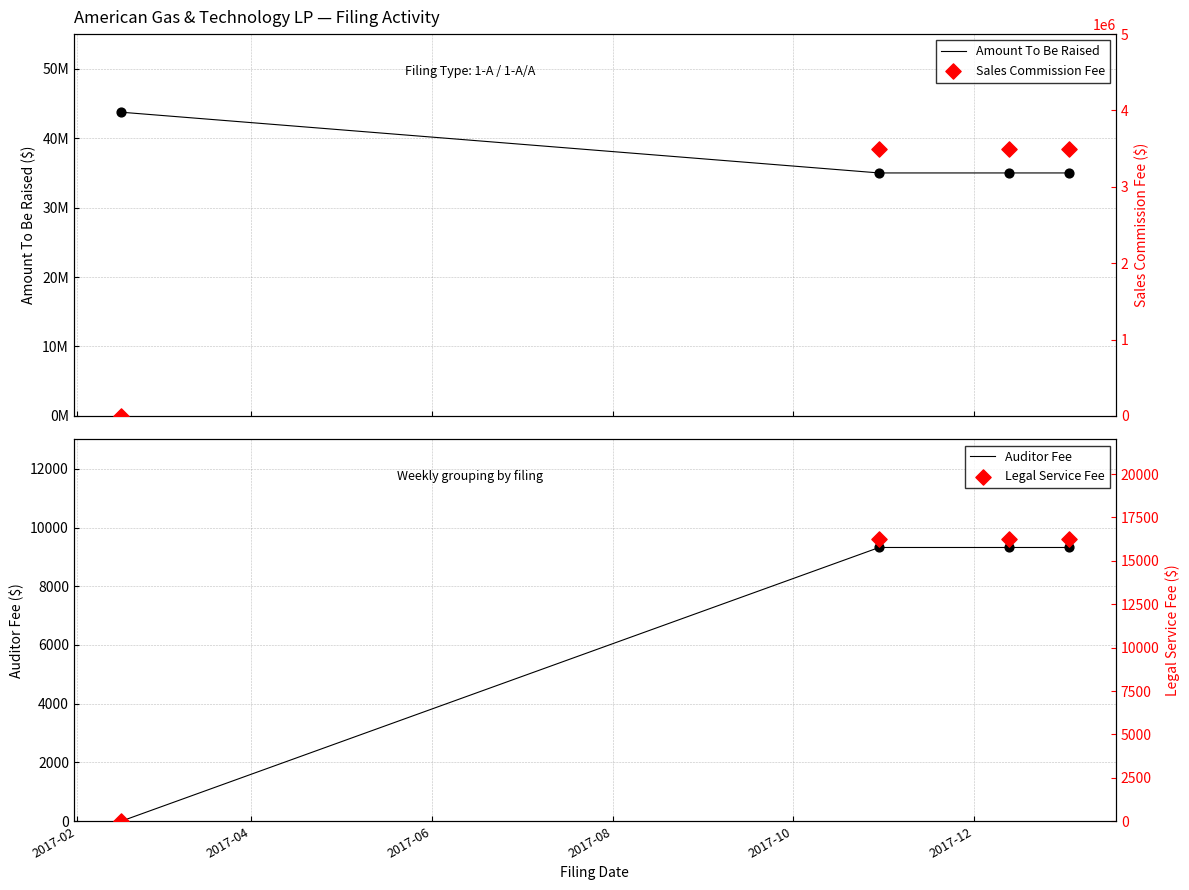

What are all the series names shown in the legend?

Amount To Be Raised, Auditor Fee, Sales Commission Fee, Legal Service Fee